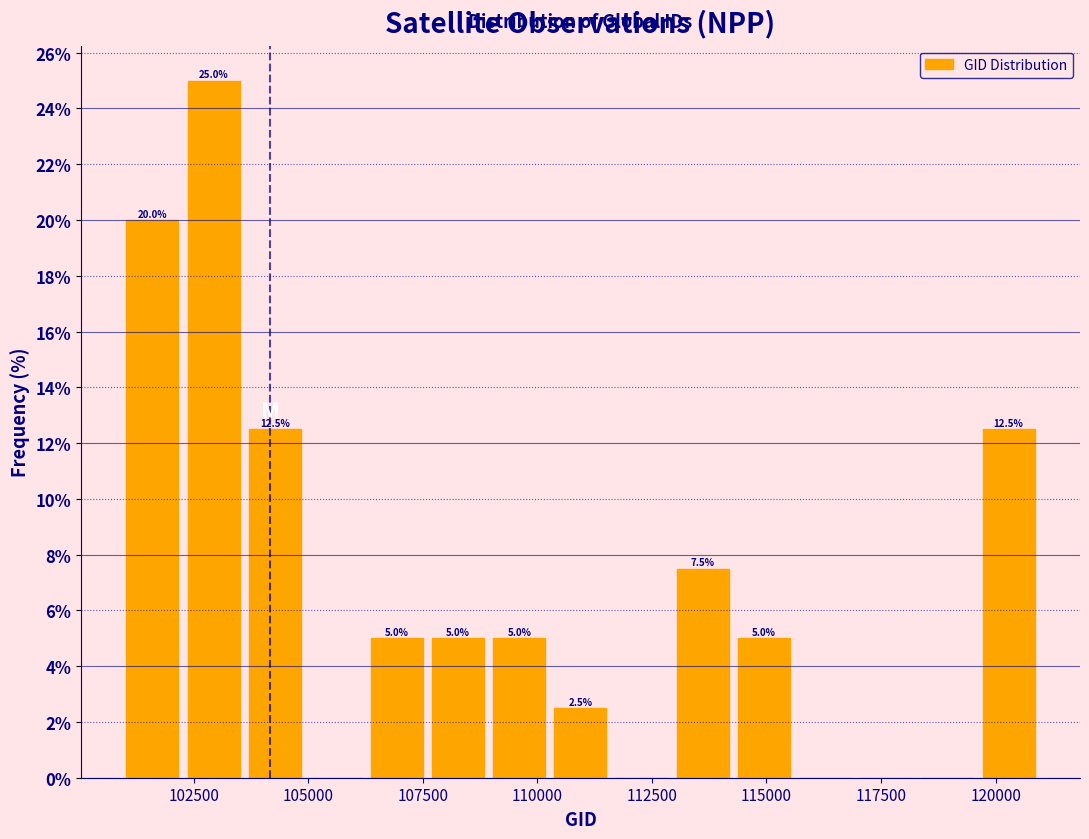

Around what value on the x-axis is the tallest bar? Give the approximate position of its centre, as read against the axis.

103000